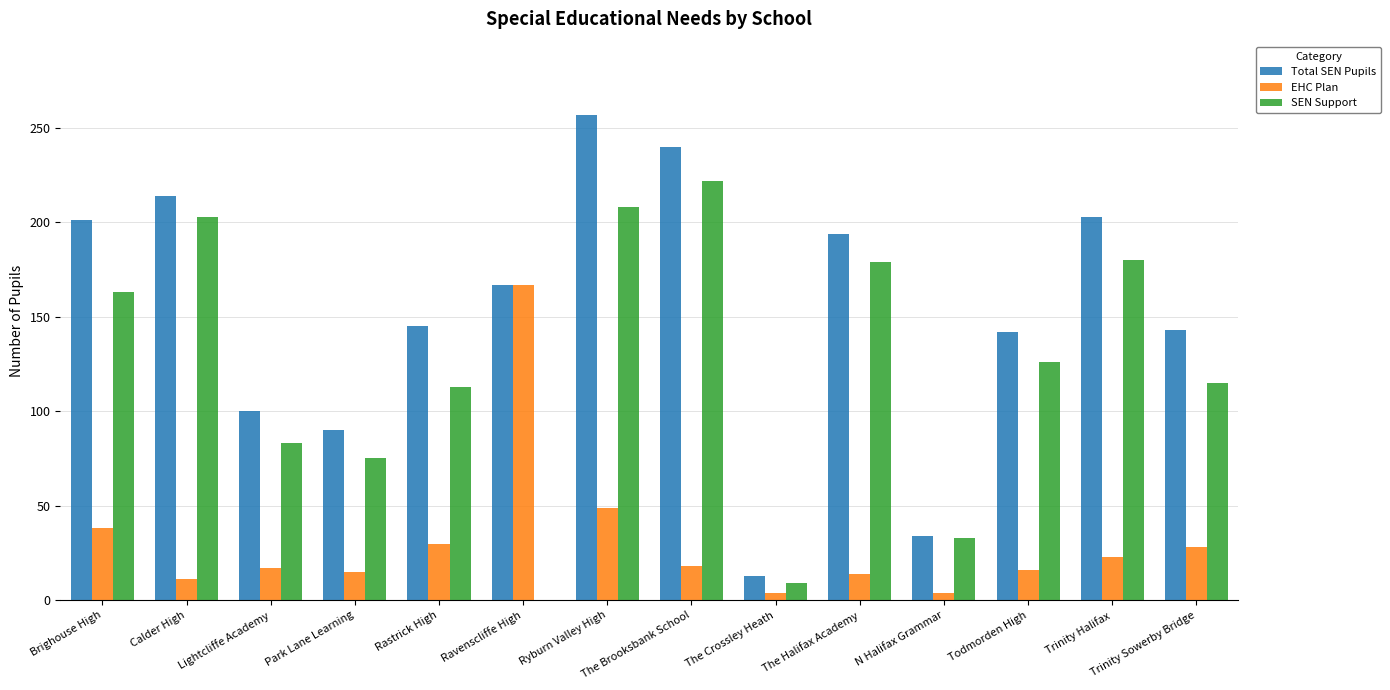

What is the sum of all EHC Plan values?

434